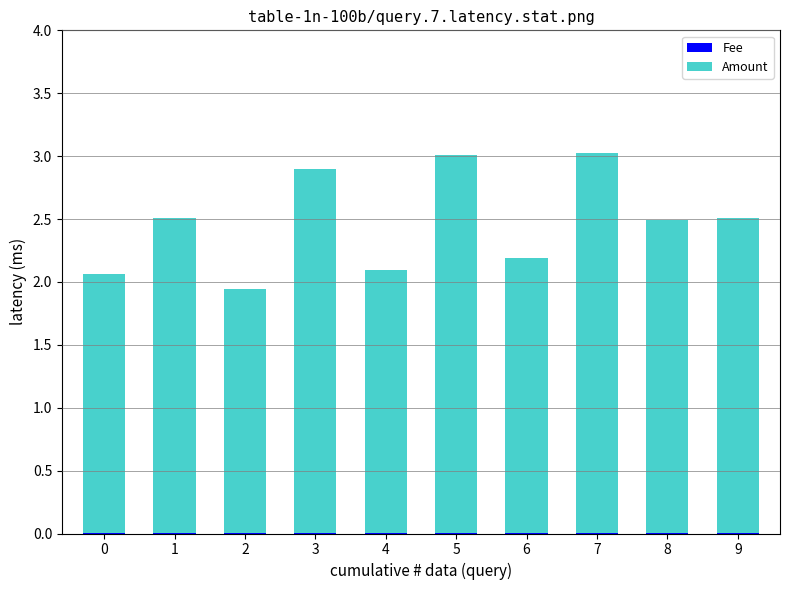

How many categories are shown in the chart?

10